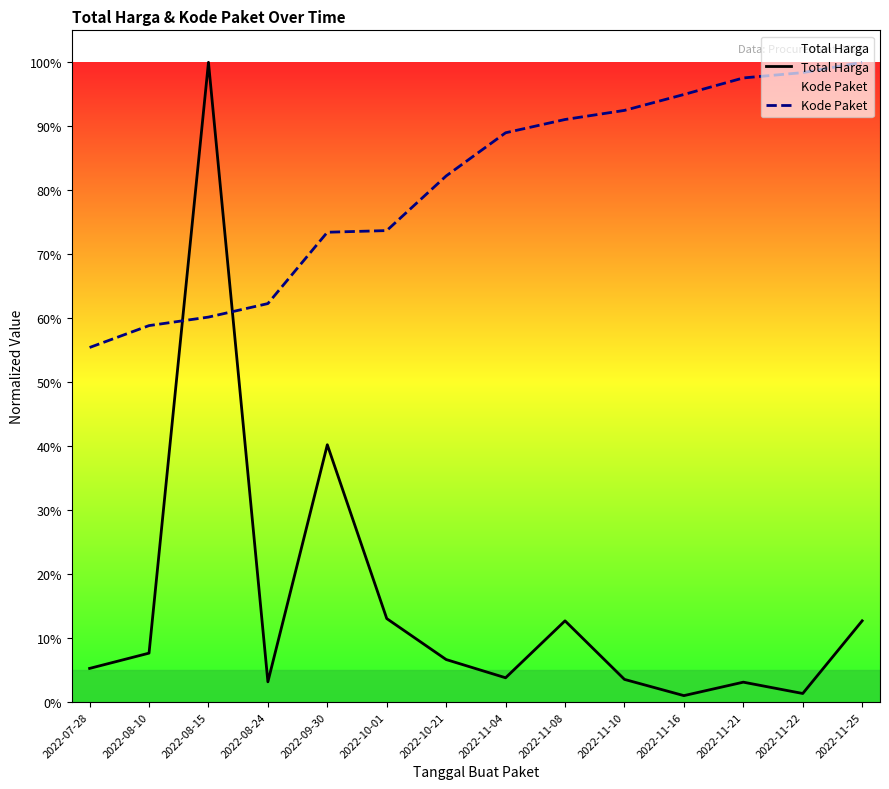

Reading left to right, transcribe all the data shown in this chart.

Total Harga: 2022-07-28=0.1	2022-08-10=0.1	2022-08-15=1.0	2022-08-24=0.0	2022-09-30=0.4	2022-10-01=0.1	2022-10-21=0.1	2022-11-04=0.0	2022-11-08=0.1	2022-11-10=0.0	2022-11-16=0.0	2022-11-21=0.0	2022-11-22=0.0	2022-11-25=0.1
Kode Paket: 2022-07-28=0.6	2022-08-10=0.6	2022-08-15=0.6	2022-08-24=0.6	2022-09-30=0.7	2022-10-01=0.7	2022-10-21=0.8	2022-11-04=0.9	2022-11-08=0.9	2022-11-10=0.9	2022-11-16=0.9	2022-11-21=1.0	2022-11-22=1.0	2022-11-25=1.0